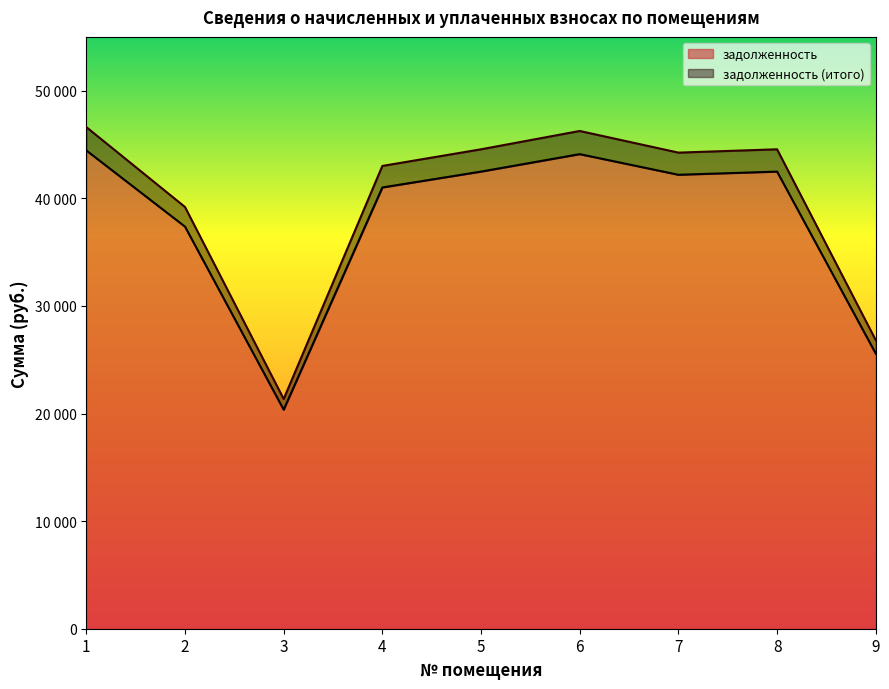

Does the chart display data point markers on the line(s)?

No